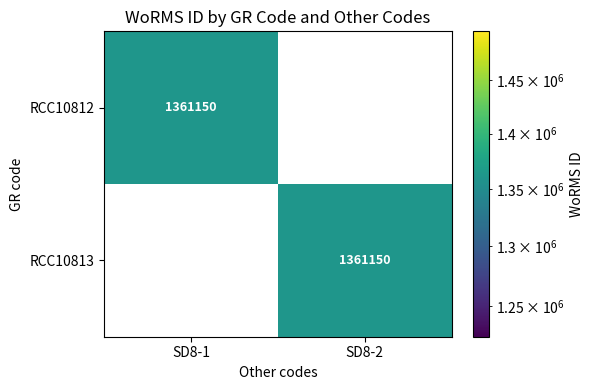

Is it true that RCC10812 equals 1361150 at SD8-1?

True